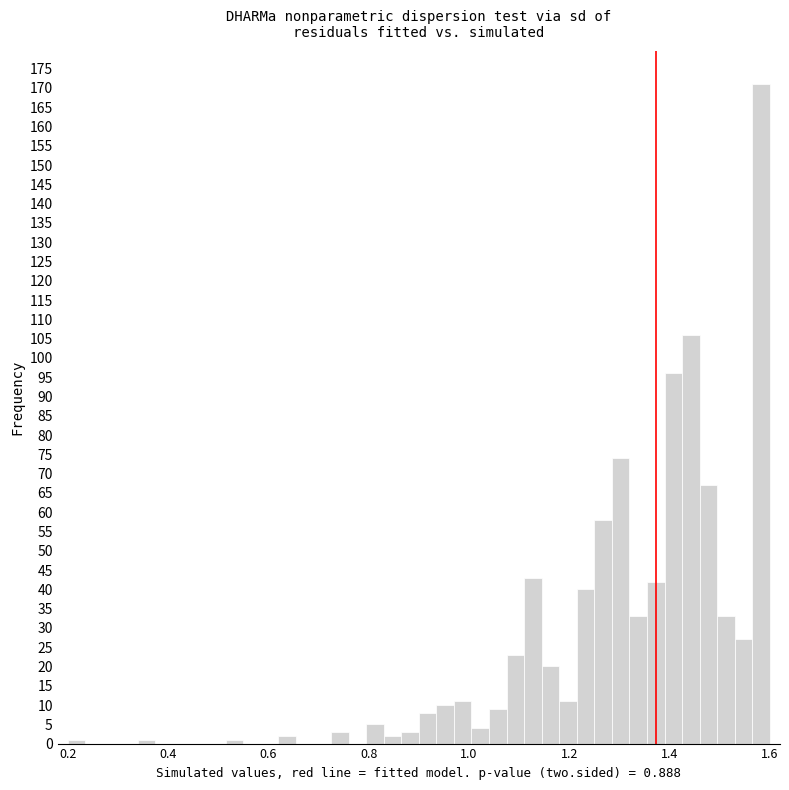

Read against the x-axis, roughly where is the centre of the tallest bar?

1.58